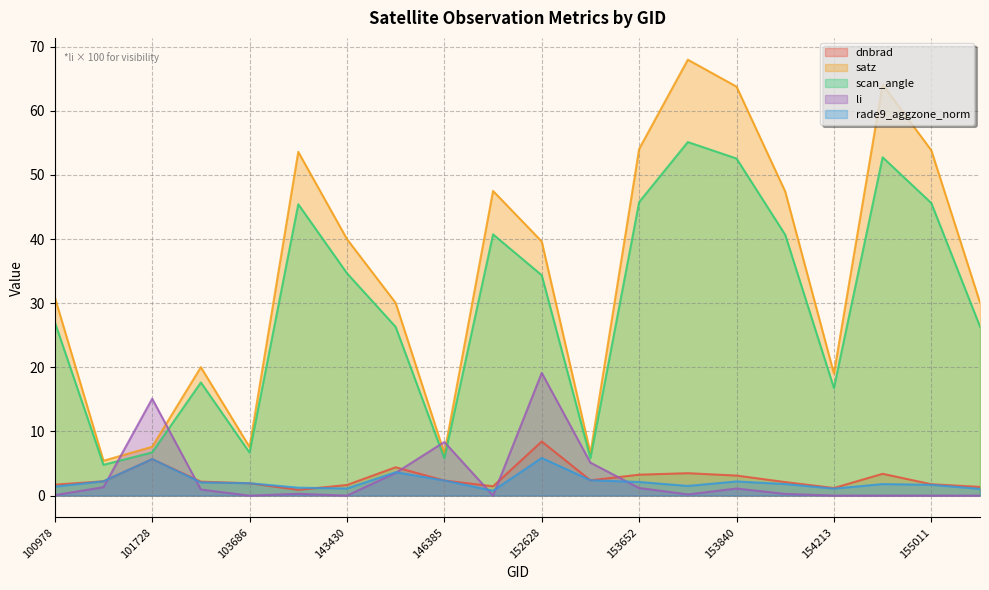

What is the total value across all series at 146194?

68.0